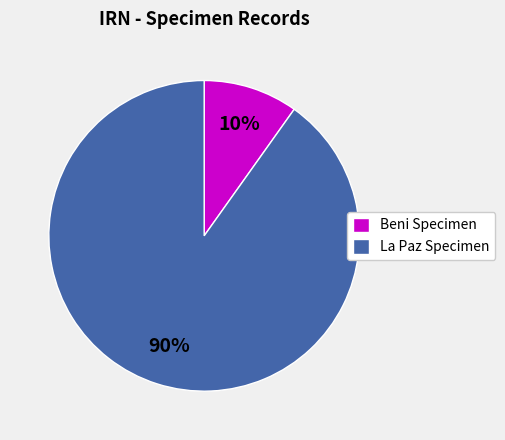

True or false: Beni Specimen accounts for 1% of the total.

False